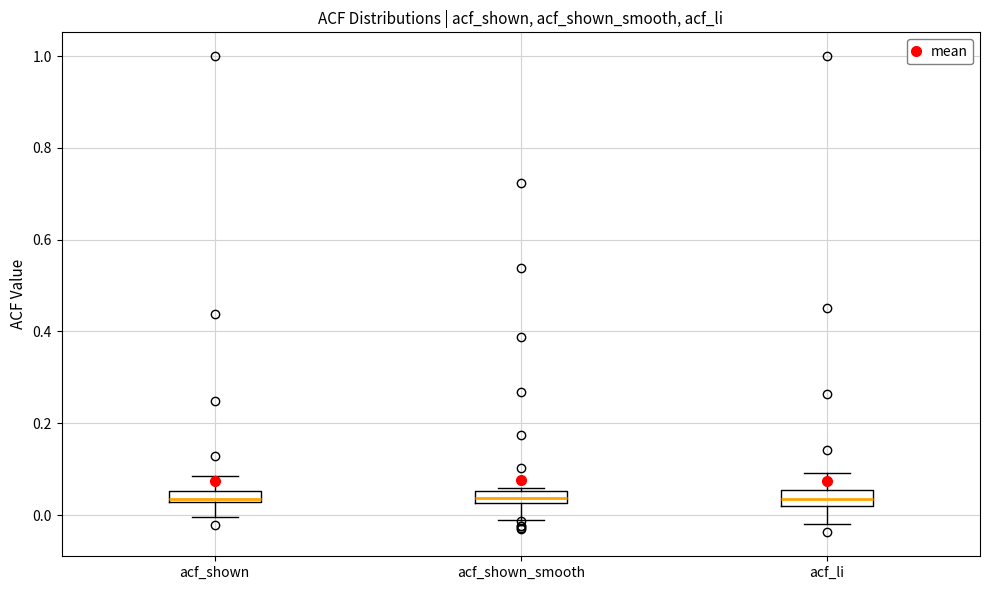

Where is the lower edge of the box for acf_shown on the y-axis? The values are not printed on the chart, so give them approximately, as read against the axis.

0.02